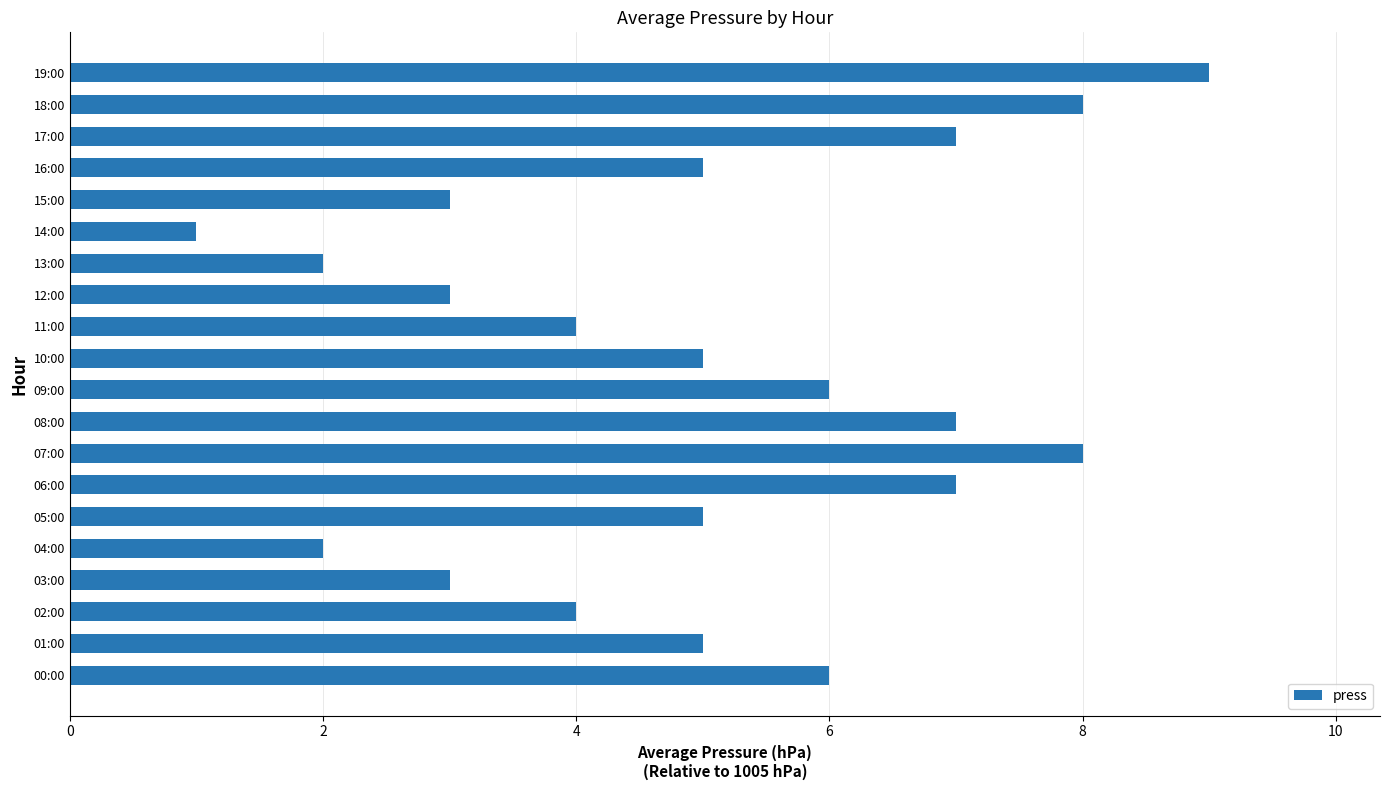

Reading bottom to top, list all the values displayed in this chart.

6	5	4	3	2	5	7	8	7	6	5	4	3	2	1	3	5	7	8	9